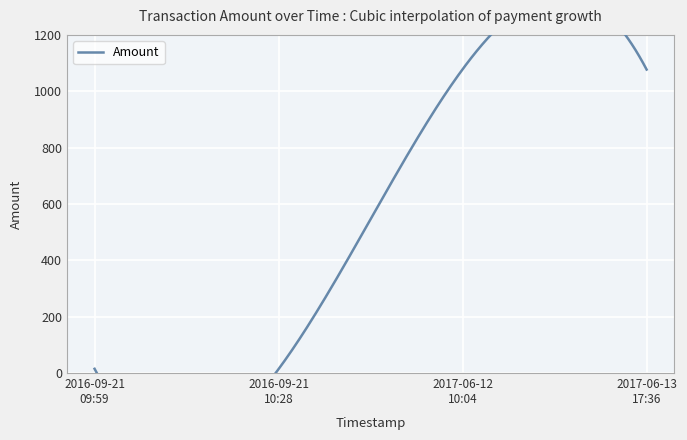

Rank the categories by value from highest to lowest.

2017-06-12 10:04:11, 2017-06-13 17:36:57, 2016-09-21 09:59:09, 2016-09-21 10:28:57